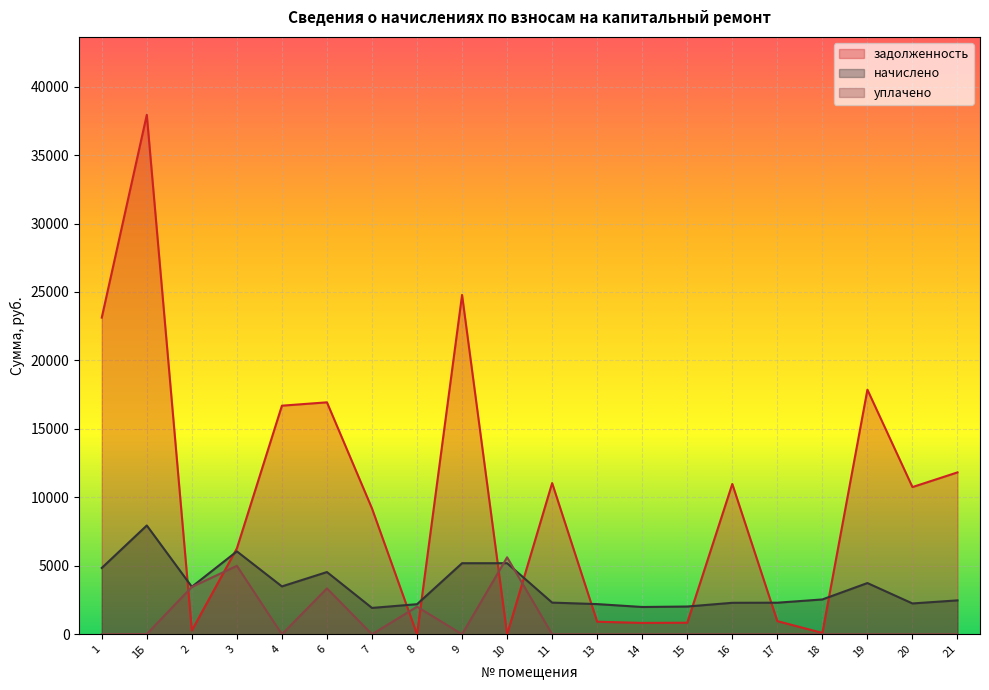

Is it true that задолженность equals 37941.4 at 1Б?

True